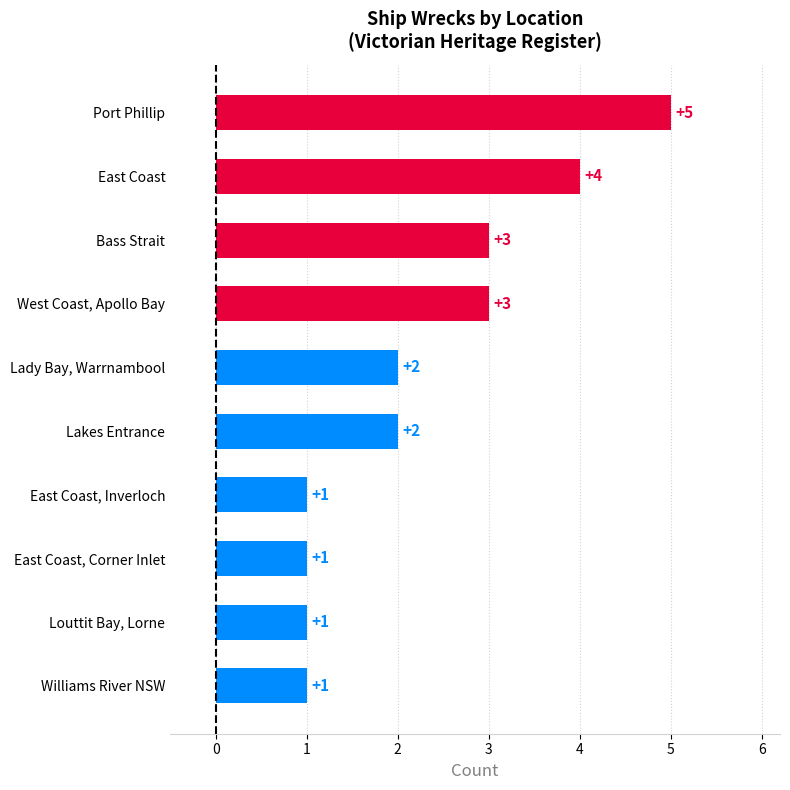

Count the values in the range 1 to 3.

8